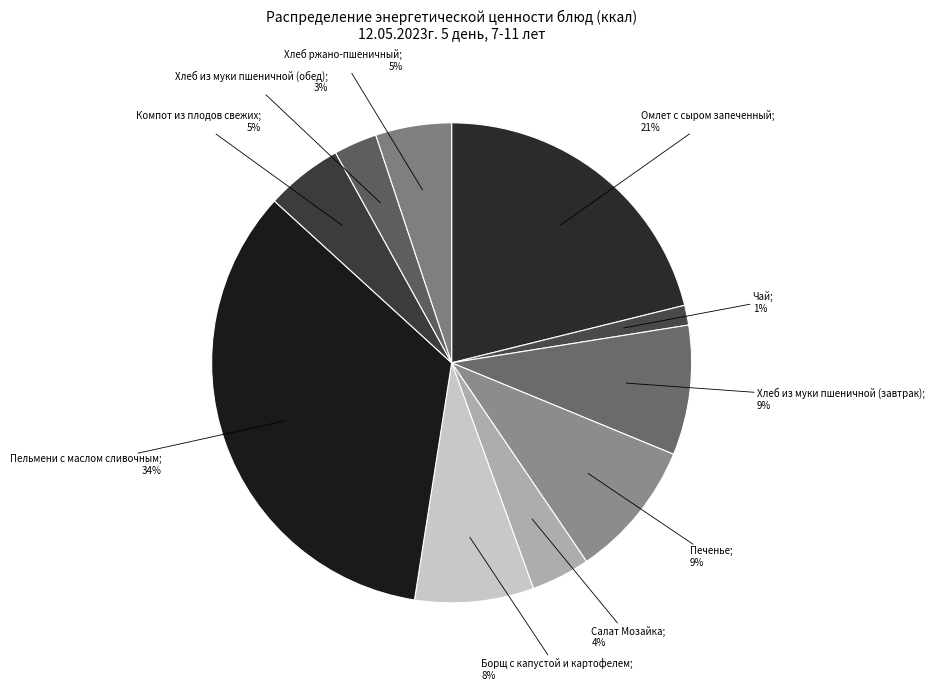

Which slice is the smallest?

Чай